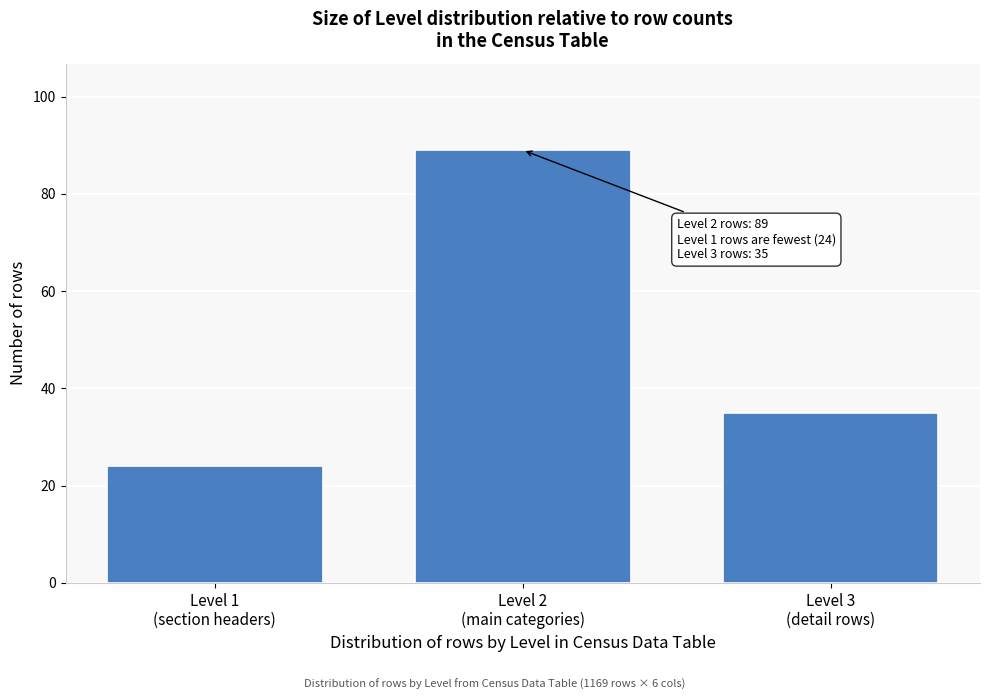

Reading right to left, list all the values displayed in this chart.

35	89	24